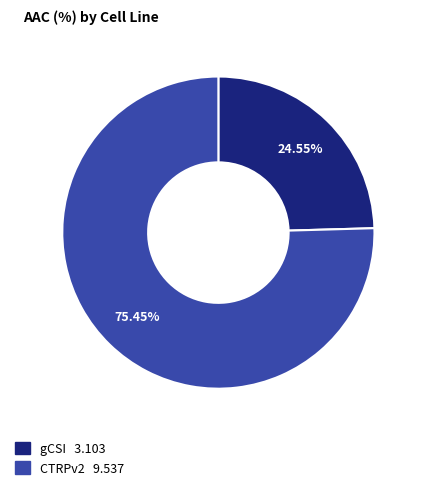

What percentage is the CTRPv2 slice, to the nearest percent?

75%